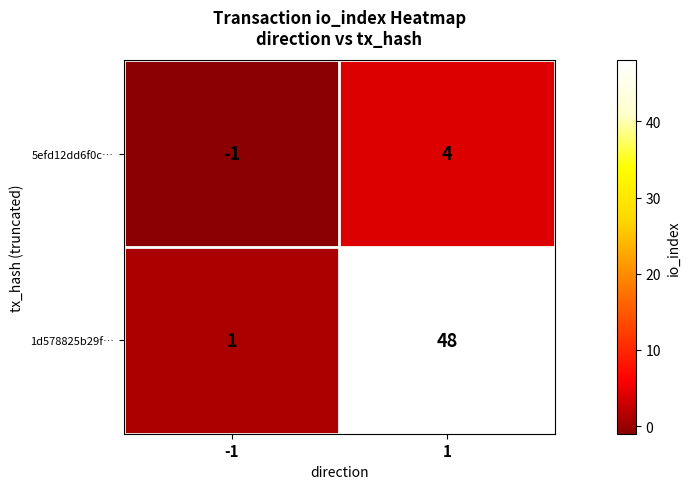

Read the 1d578825b29f… value at 1, to the nearest 10.

50